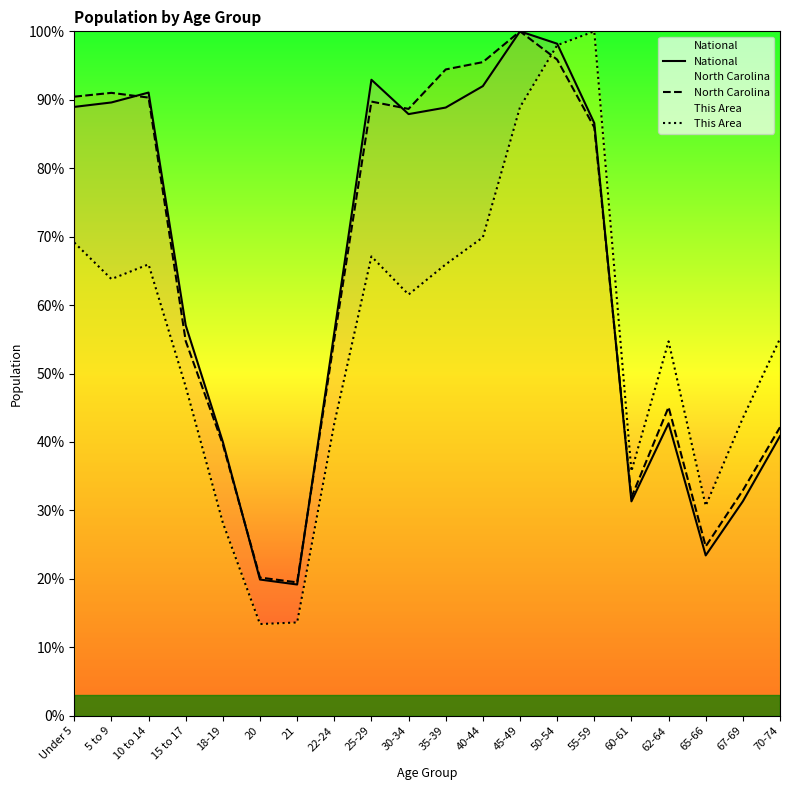

Where does the This Area series first go above 61?

Under 5